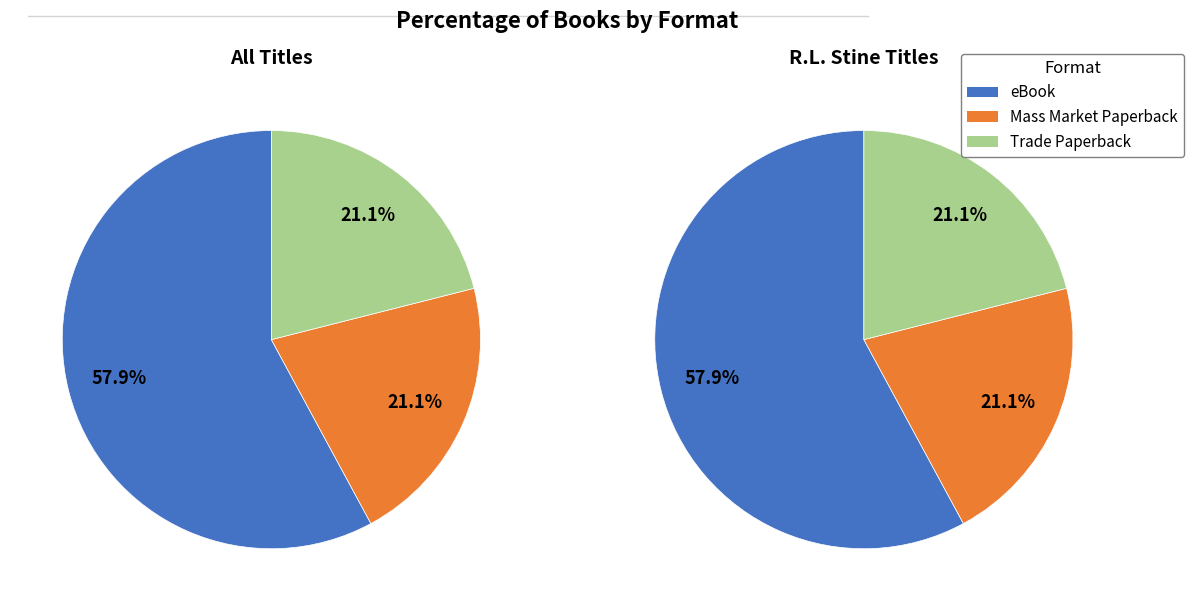

What percentage is the eBook slice, to the nearest percent?

58%